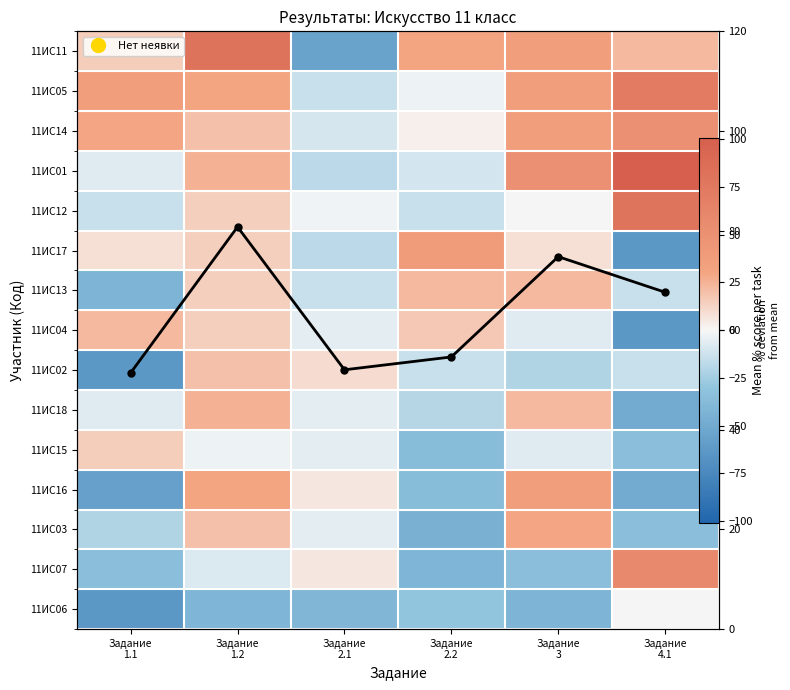

True or false: 11ИС12 has a value of -0.5 at Задание 2.1.

False